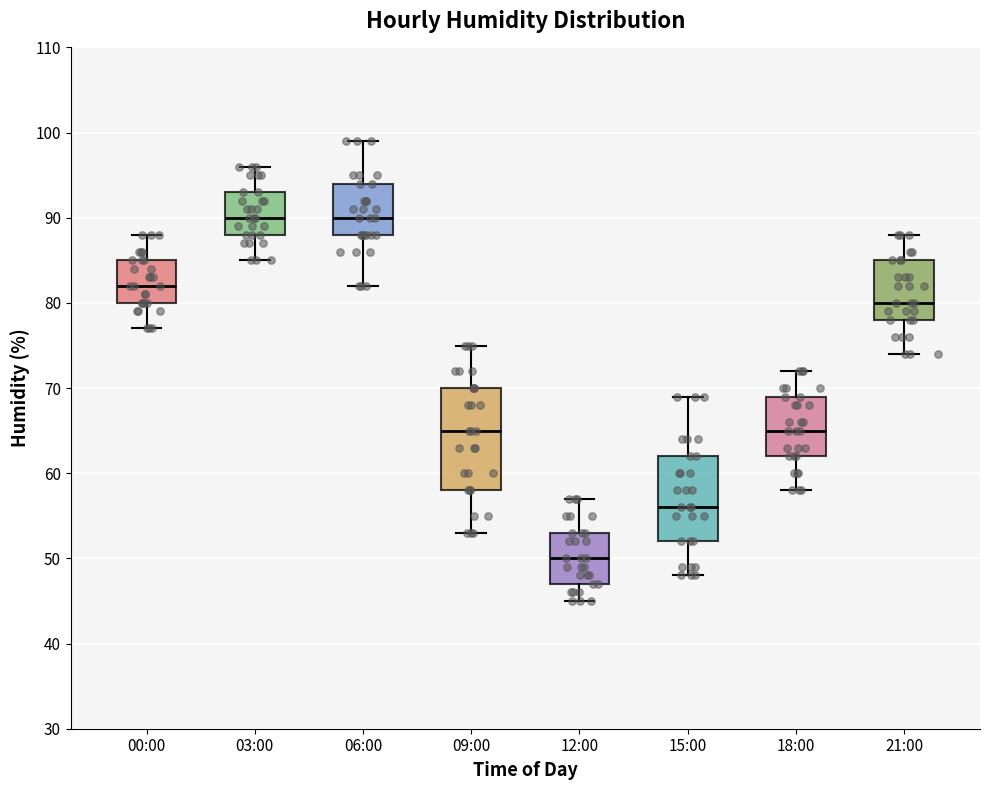

Comparing the boxes themselves (not the whiskers), which one is the tallest?

09:00